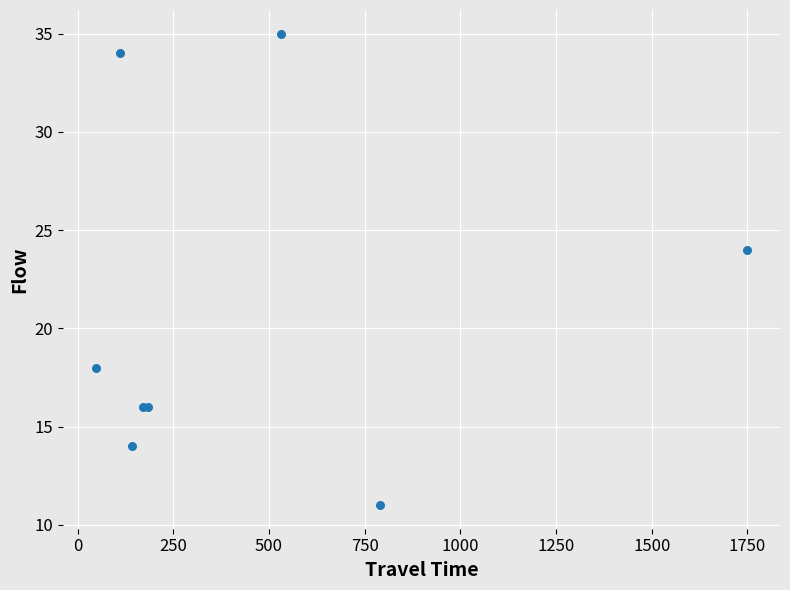

What Y value in the scatter plot is closest to 23?

24